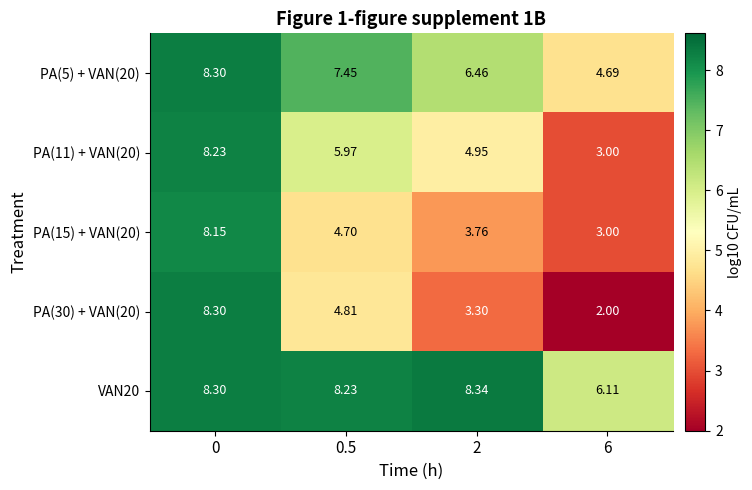

How many data points does each series have?

4